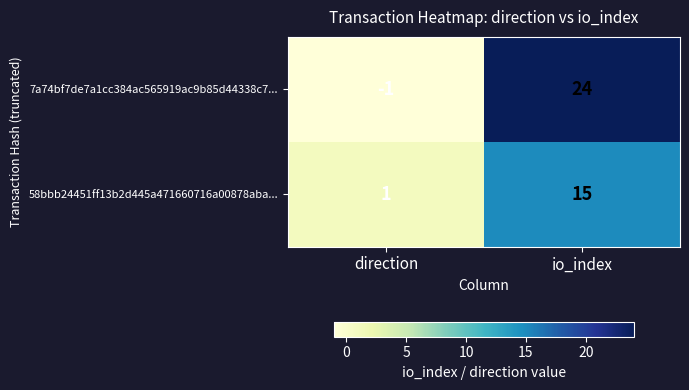

Rank the series by their maximum value, from lowest to highest.

58bbb24451ff13b2d445a471660716a00878aba..., 7a74bf7de7a1cc384ac565919ac9b85d44338c7...